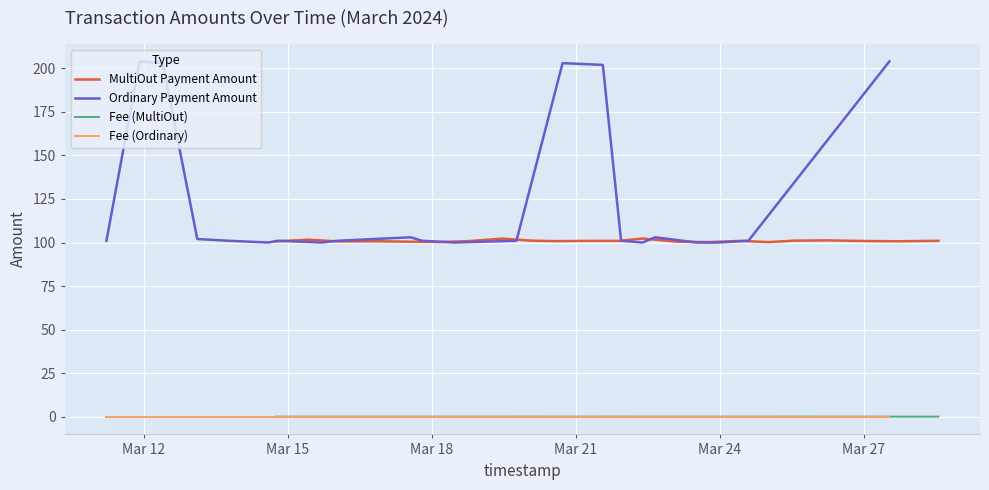

What is the maximum value for MultiOut Payment Amount?

102.3